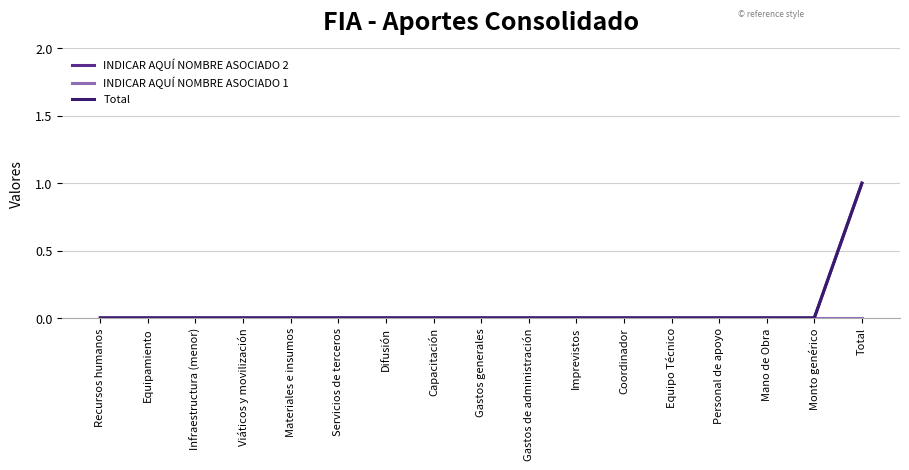

At Gastos generales, list the series in order from largest to smallest.

INDICAR AQUÍ NOMBRE ASOCIADO 2, INDICAR AQUÍ NOMBRE ASOCIADO 1, Total